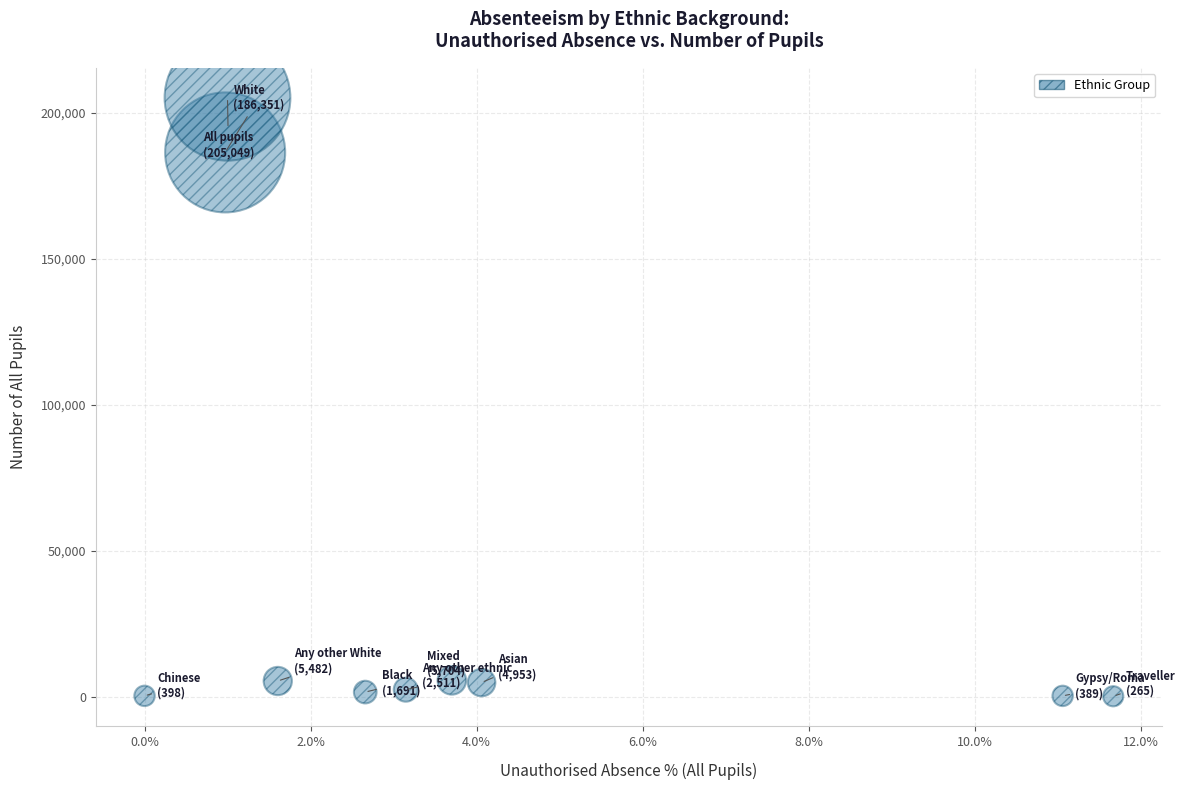

What Y value in the scatter plot is closest to 102657?

186351